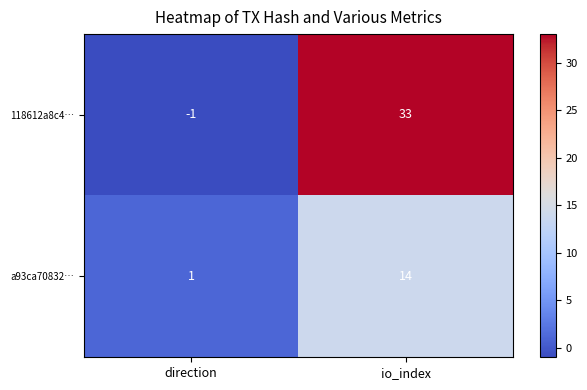

Count the number of categories in the chart.

2